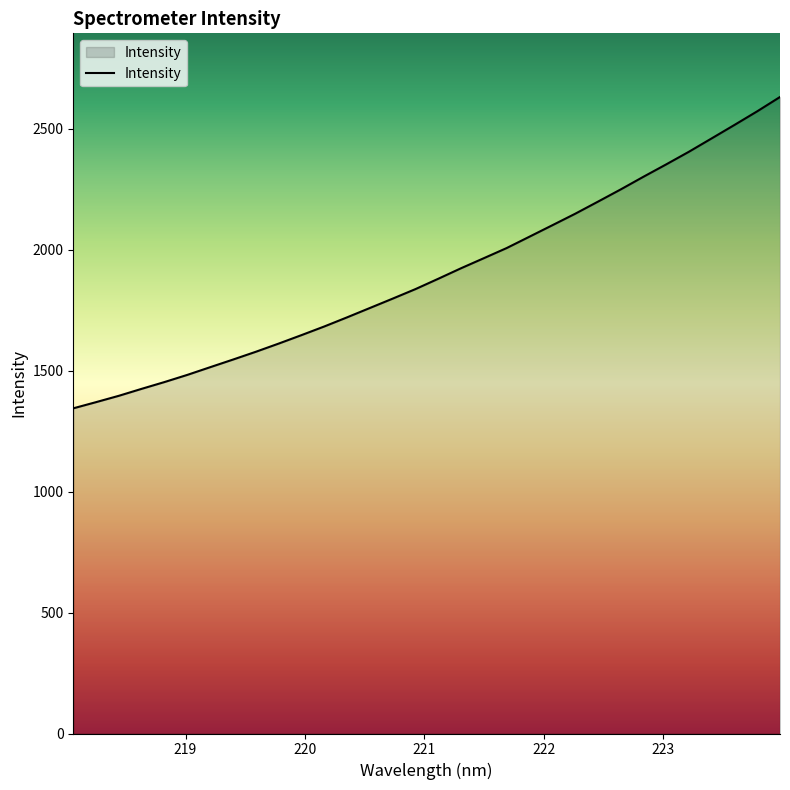

What is the difference between the maximum and minimum values?

1287.1